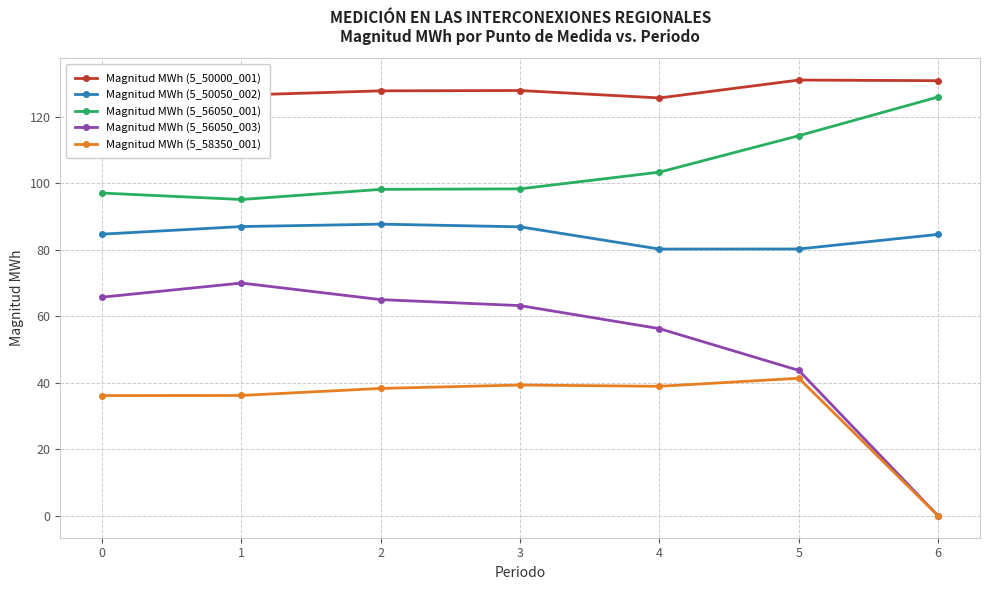

Reading left to right, list all the values displayed in this chart.

Magnitud MWh (5_50000_001): 0=123.0	1=126.5	2=127.8	3=127.9	4=125.7	5=131.1	6=130.9
Magnitud MWh (5_50050_002): 0=84.7	1=87.0	2=87.7	3=86.9	4=80.2	5=80.3	6=84.7
Magnitud MWh (5_56050_001): 0=97.1	1=95.1	2=98.2	3=98.3	4=103.4	5=114.3	6=126.0
Magnitud MWh (5_56050_003): 0=65.8	1=70.0	2=65.0	3=63.2	4=56.3	5=43.8	6=0.0
Magnitud MWh (5_58350_001): 0=36.2	1=36.2	2=38.3	3=39.4	4=39.0	5=41.4	6=0.0